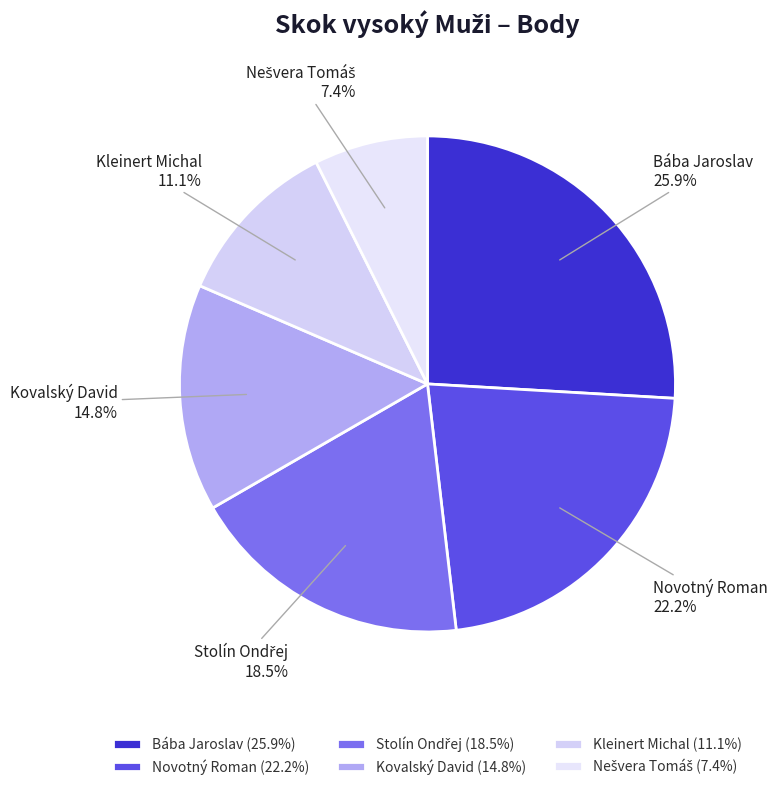

Which category has the biggest portion of the pie?

Bába Jaroslav